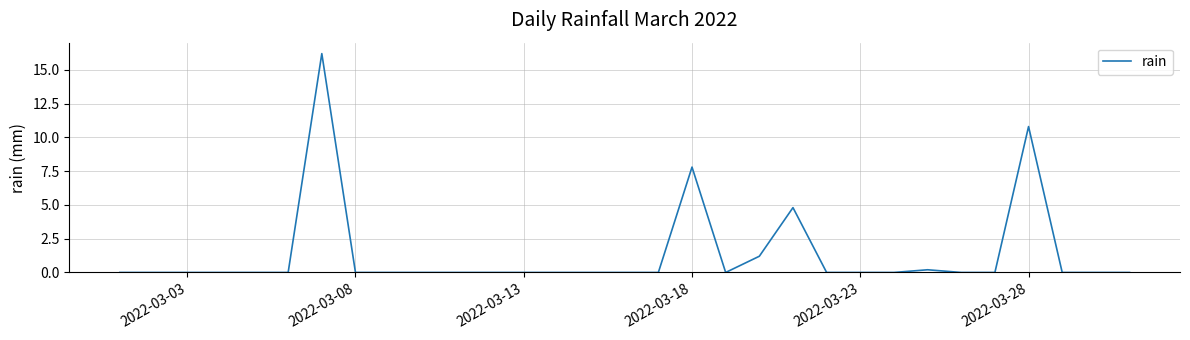

What is the greatest value displayed?

16.2